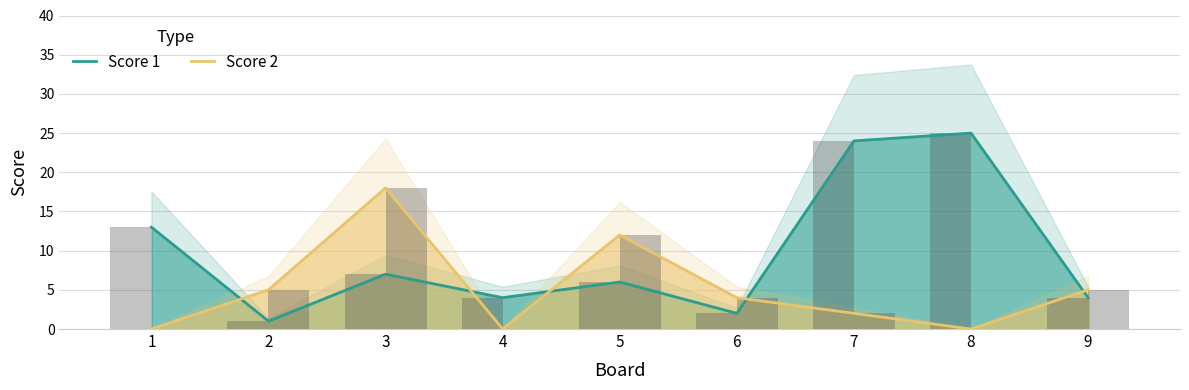

How many categories are shown in the chart?

9